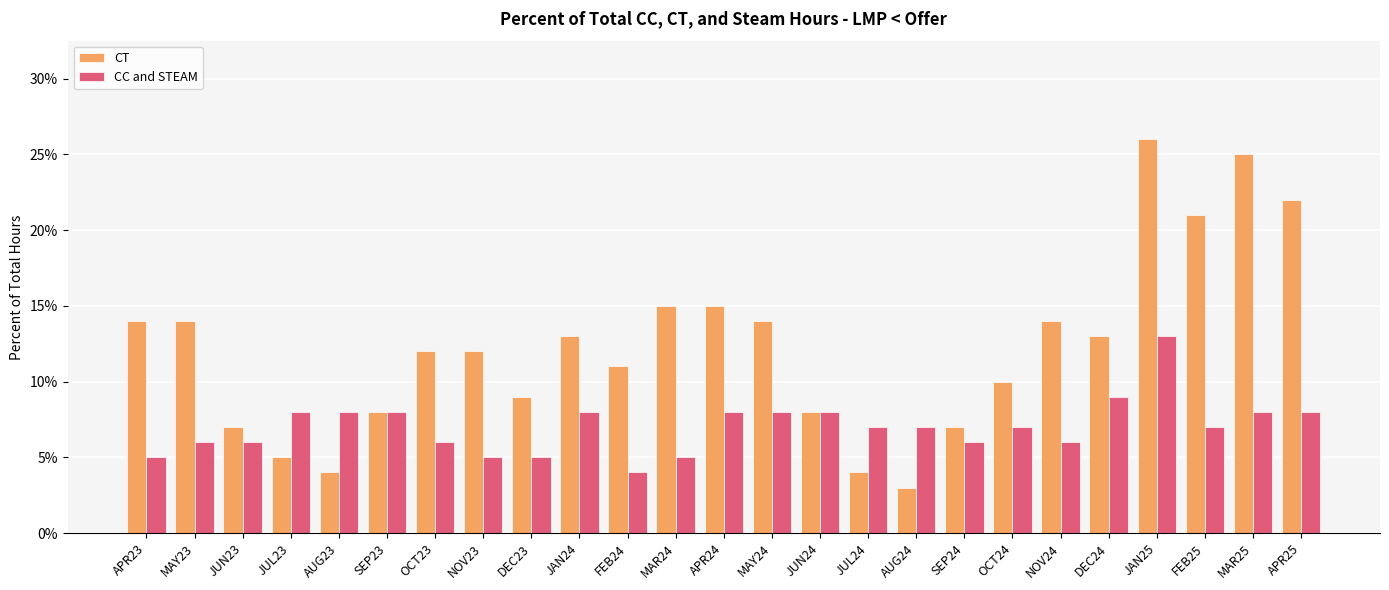

What position from the left is SEP24?

18